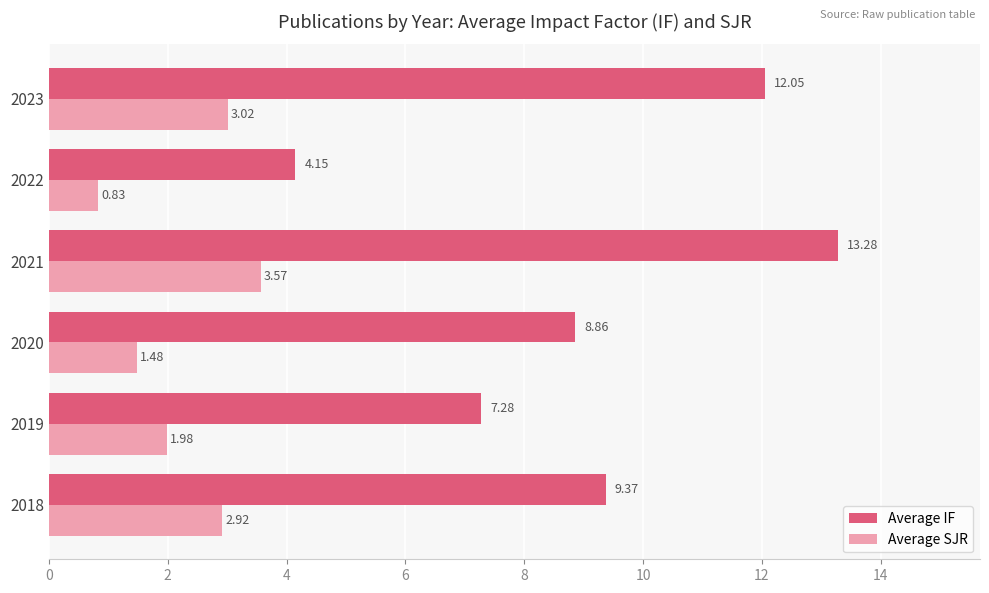

What is the sum of the Average IF values at 2022 and 2020?

13.0